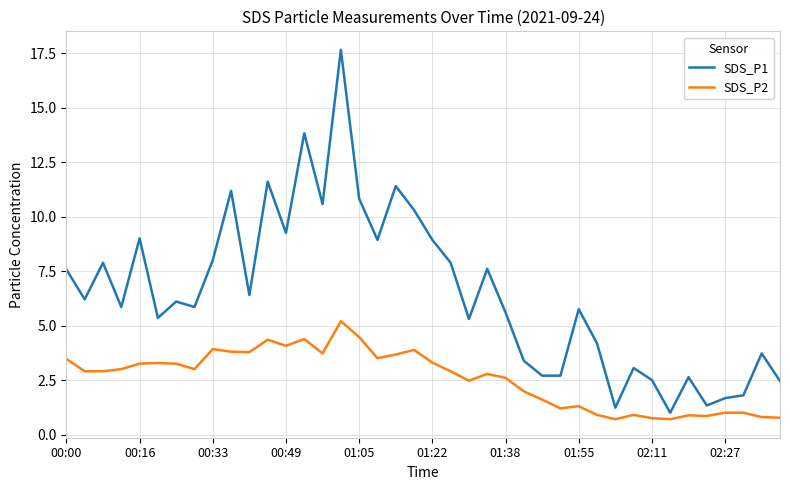

What is the smallest value displayed?

0.7